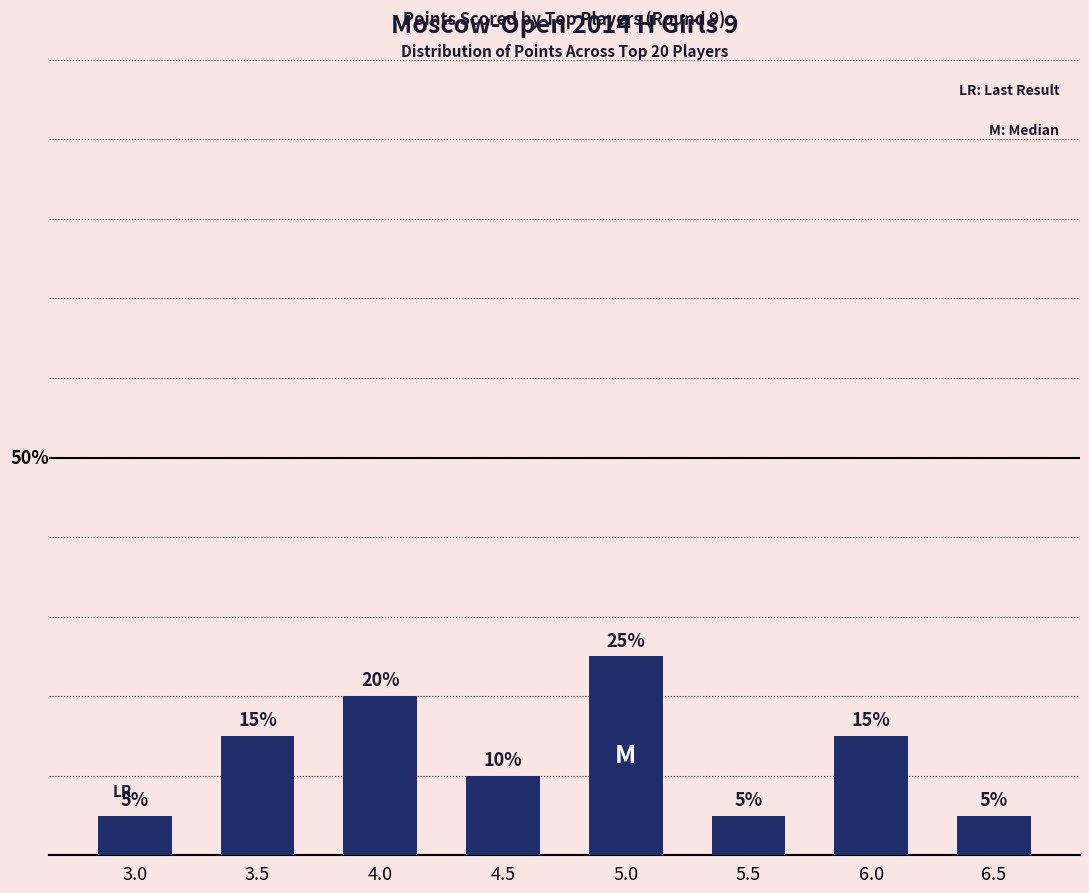

What is the label of the 5th bar from the right?

4.5